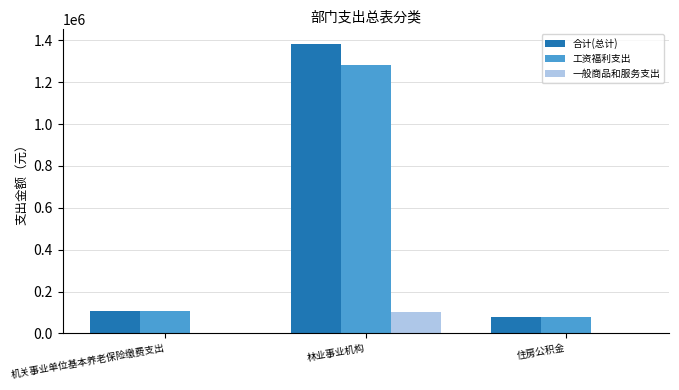

At which label is 合计(总计) closest to 731873?

机关事业单位基本养老保险缴费支出